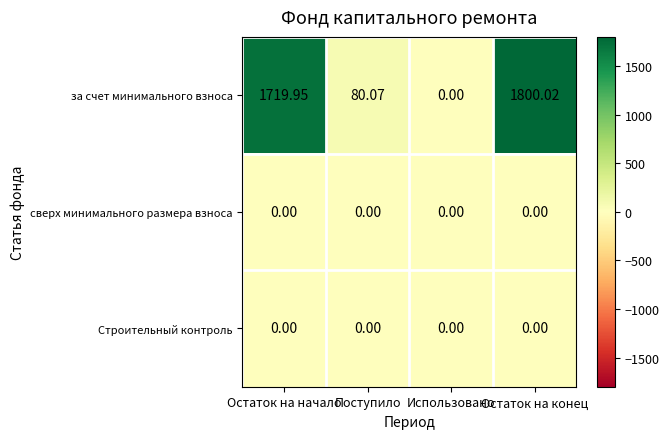

Which label corresponds to the largest value in the chart?

Остаток на конец